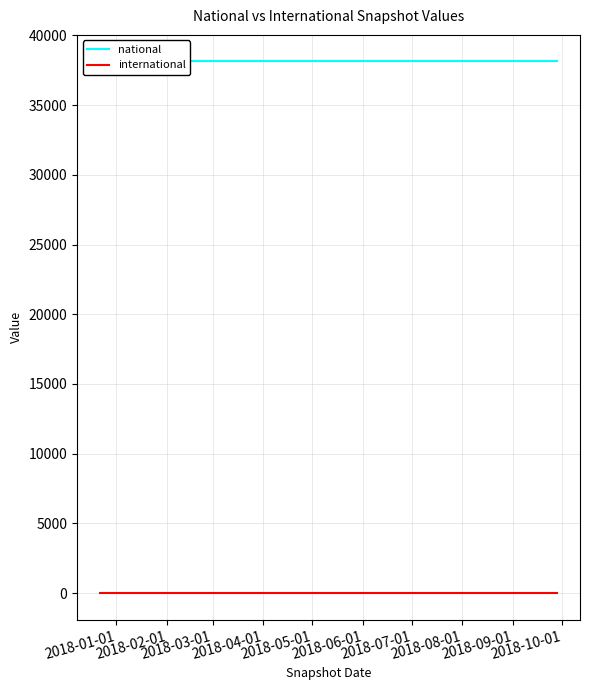

At how many categories does at least one series exceed 4492?

4